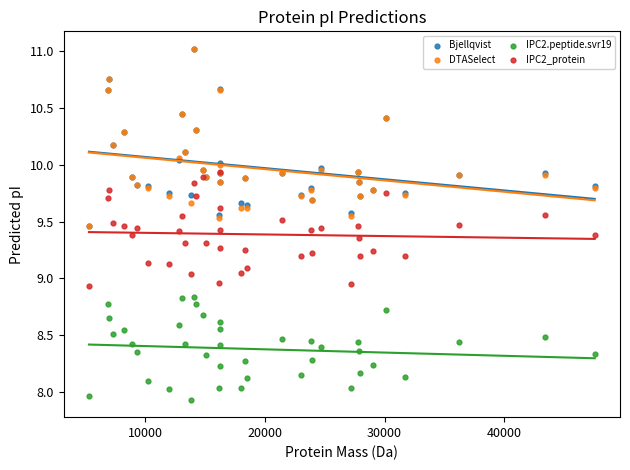

Which series reaches the minimum Y coordinate?

IPC2.peptide.svr19